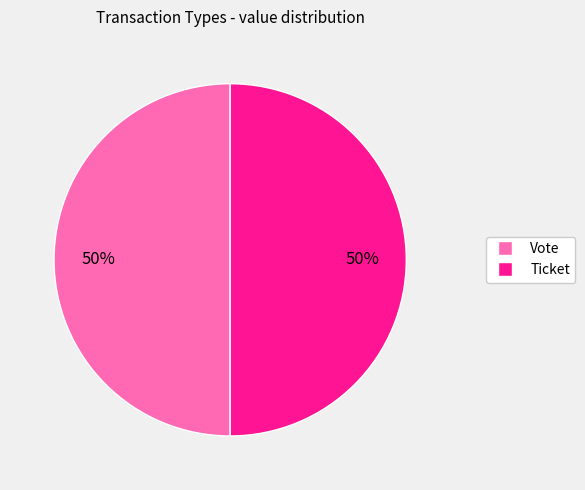

Is the sum of Vote and Ticket greater than half?

Yes